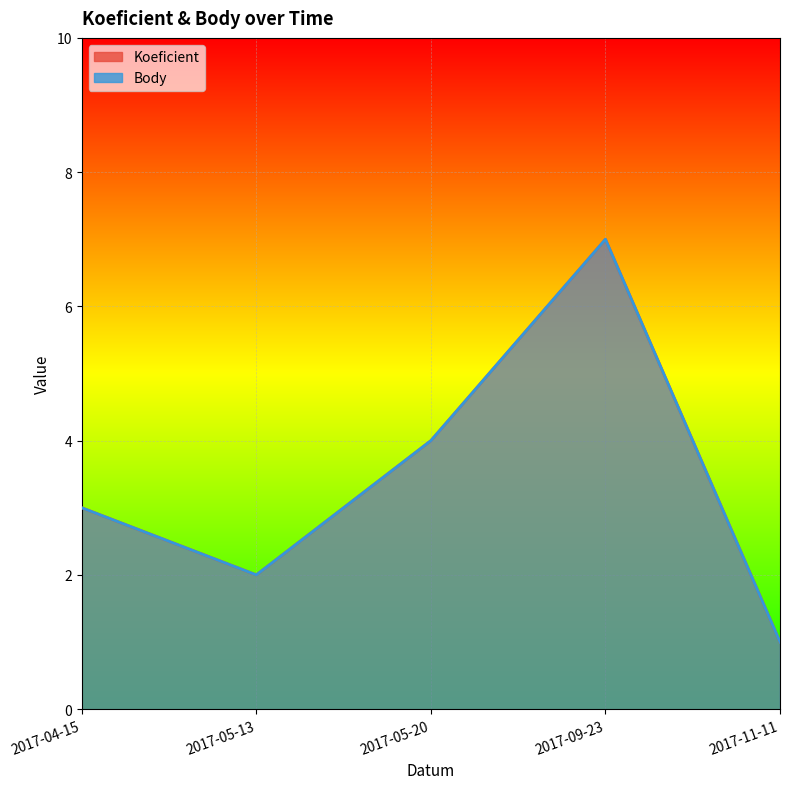

In Body, how many points are lower than both neighbors (excluding endpoints)?

1